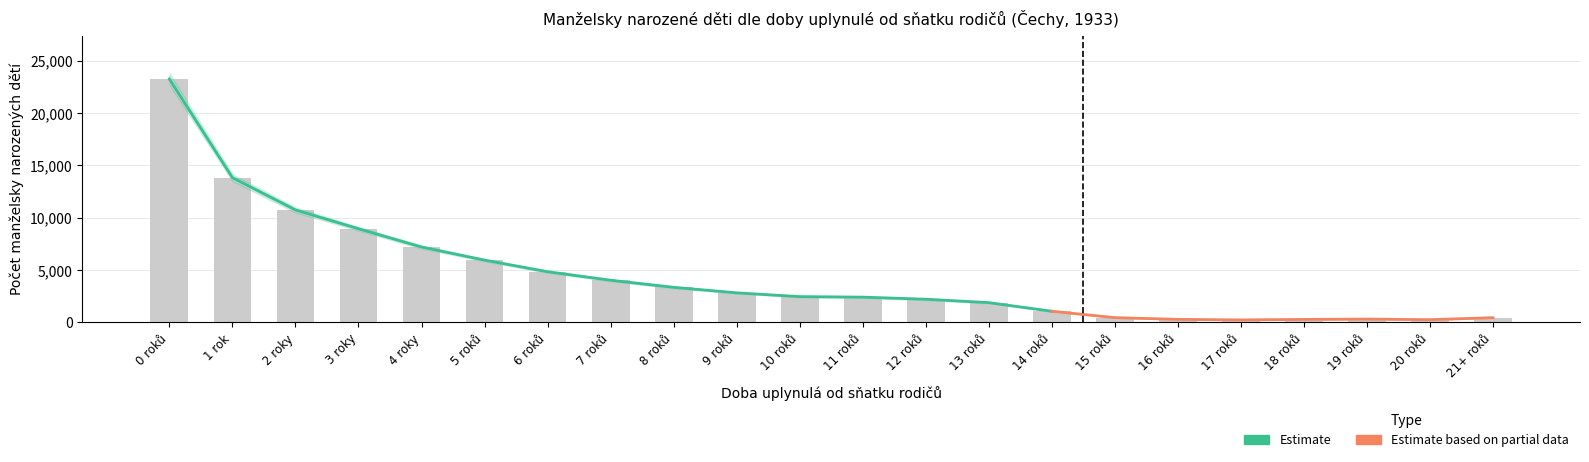

The value of Úhrn at 4 roky is 3268. True or false?

False